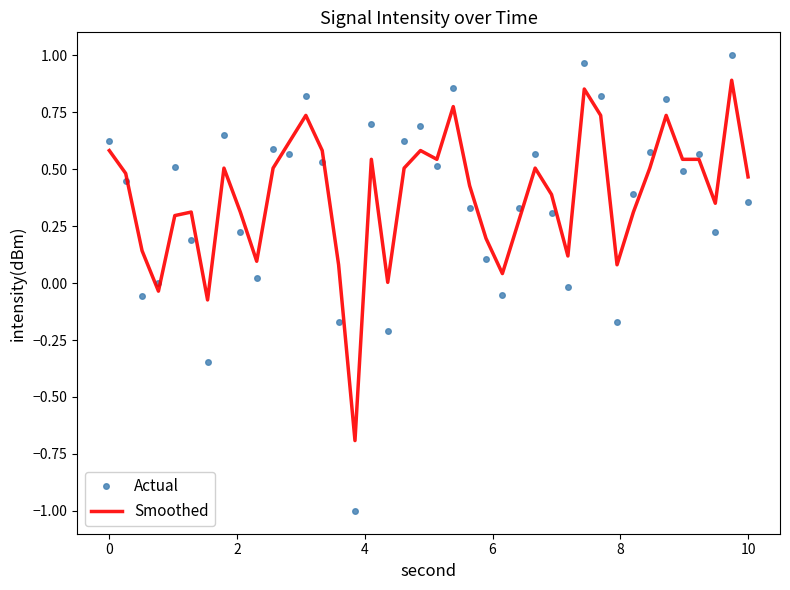

Which series has the largest range (max minus min)?

Actual